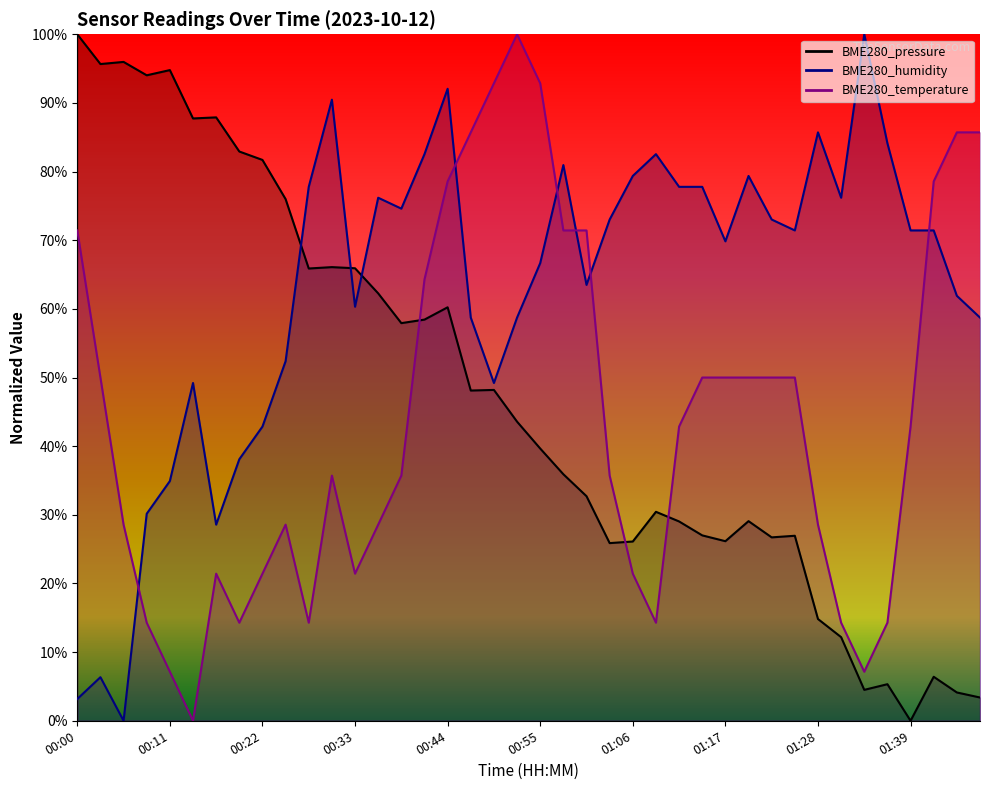

What position from the left is 01:44?

39